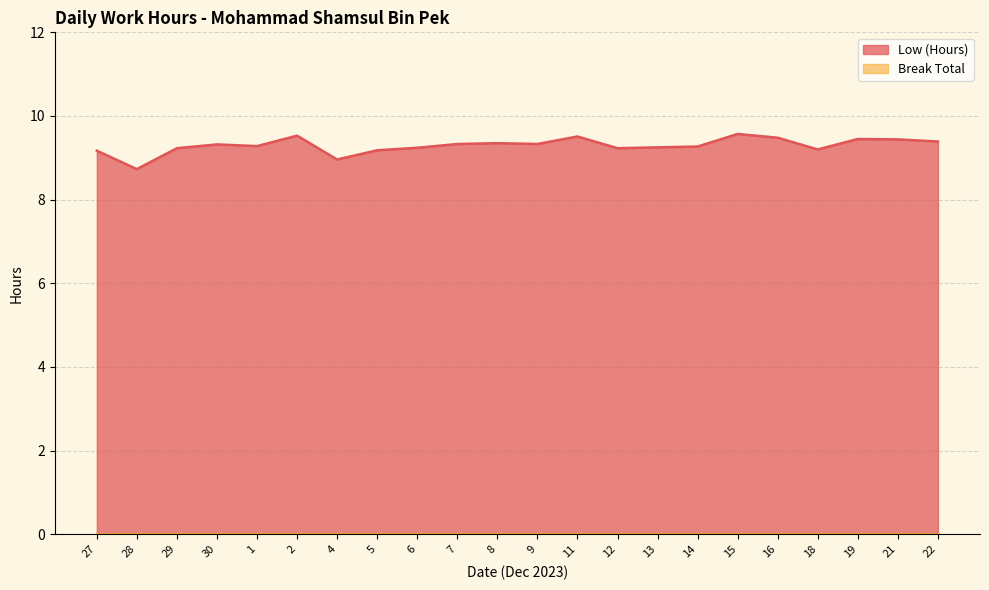

How many data points are above 9?

20